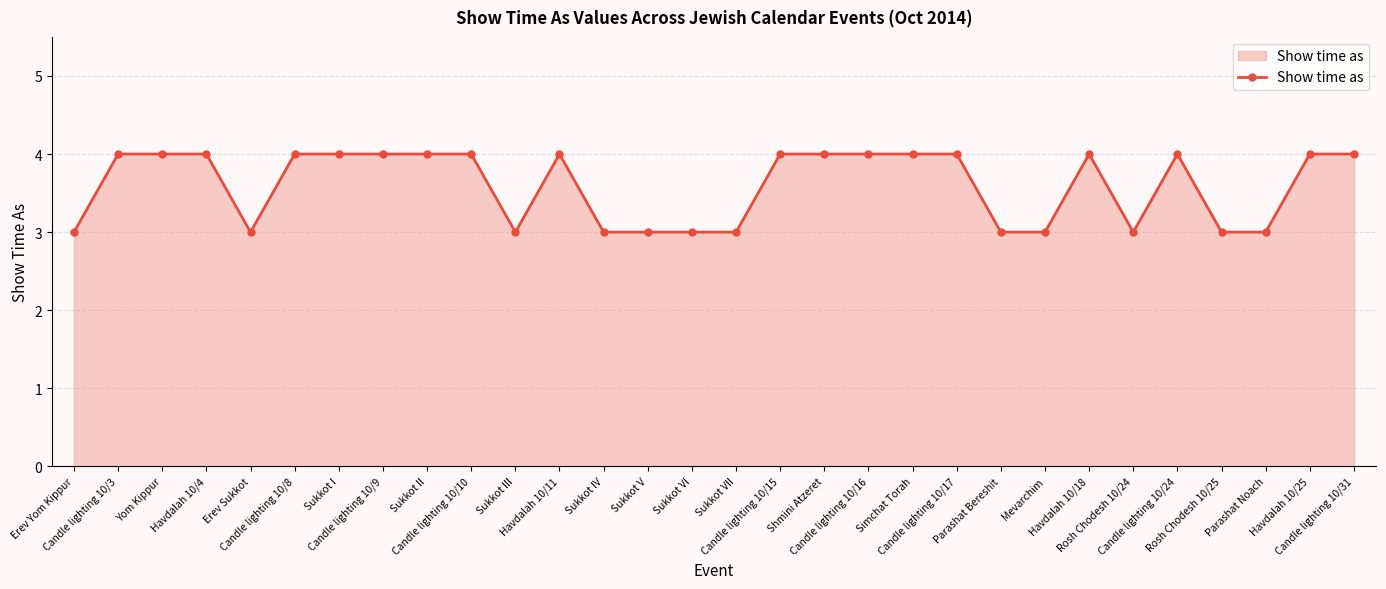

True or false: there are more than 1 points higher than both neighbors.

True